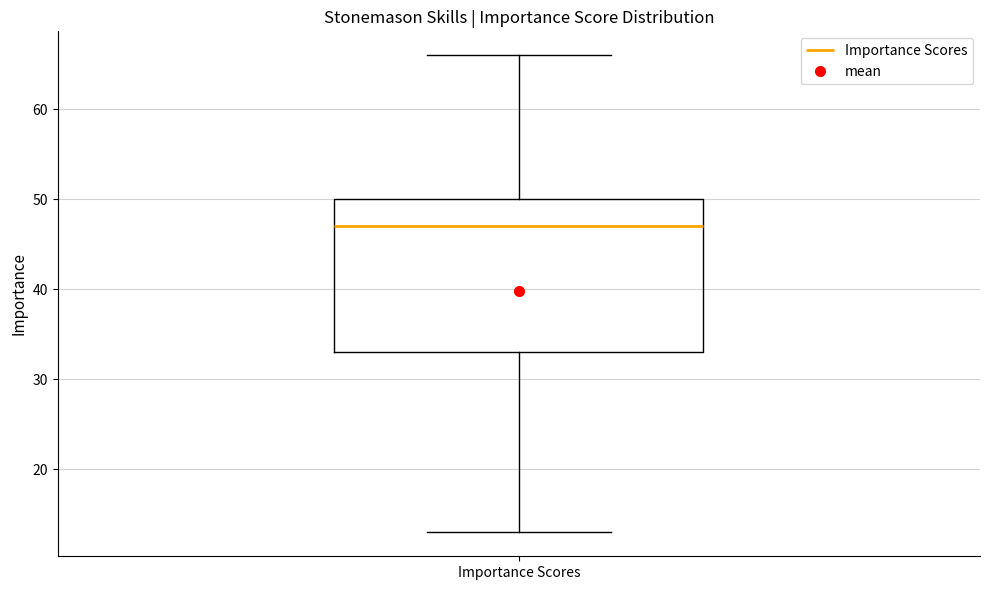

Transcribe this box plot: give where the median line is, the range the box spans, and where the two whiskers end, as read against the y-axis. The values are not printed on the chart, so give them approximately, as read against the axis.

median 47, box 33 to 50, whiskers 13 to 66